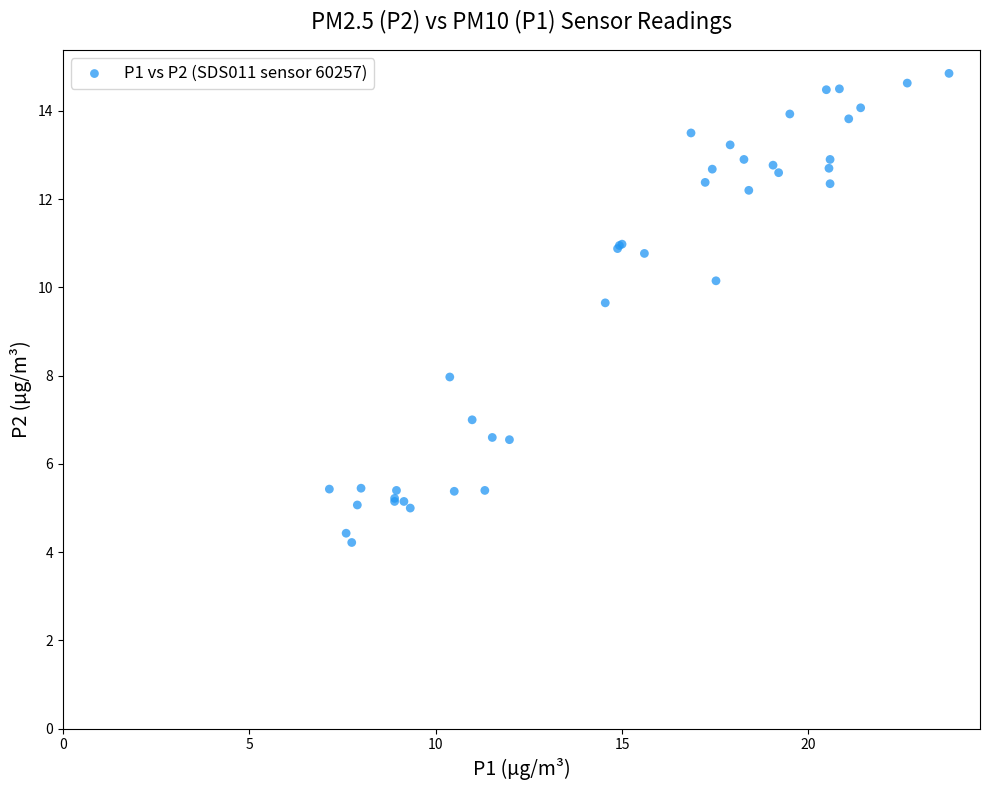

What Y value in the scatter plot is closest to 9?

9.7